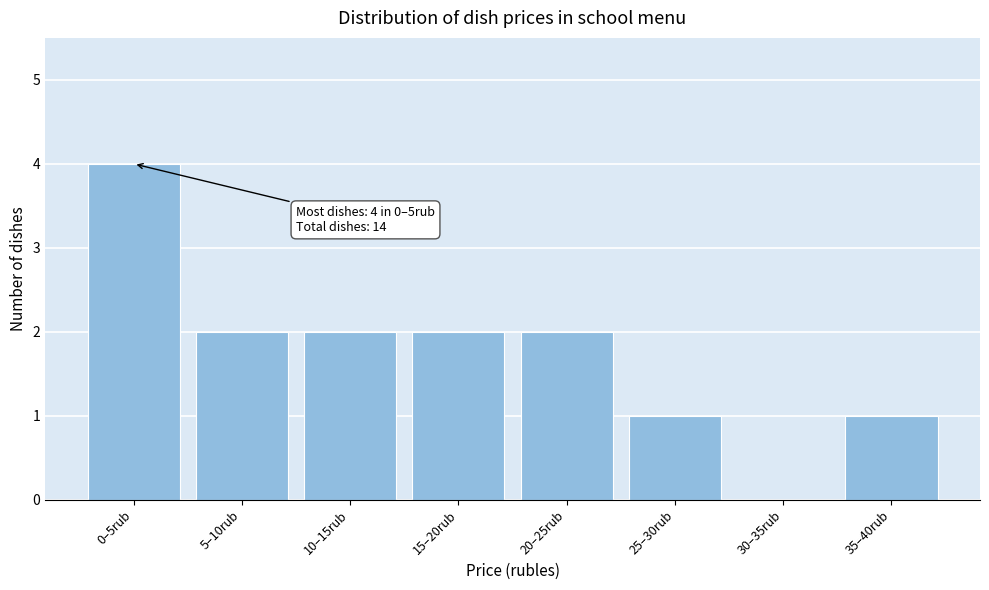

Reading right to left, extract all data points from this chart.

35–40rub=1	30–35rub=0	25–30rub=1	20–25rub=2	15–20rub=2	10–15rub=2	5–10rub=2	0–5rub=4